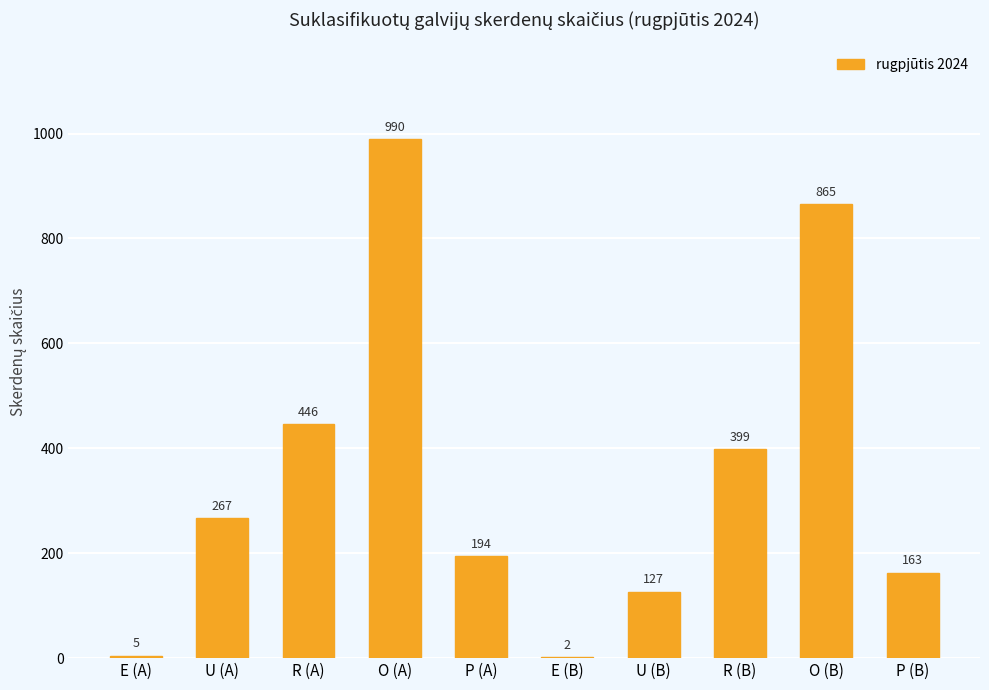

What is the maximum value shown in the chart?

990